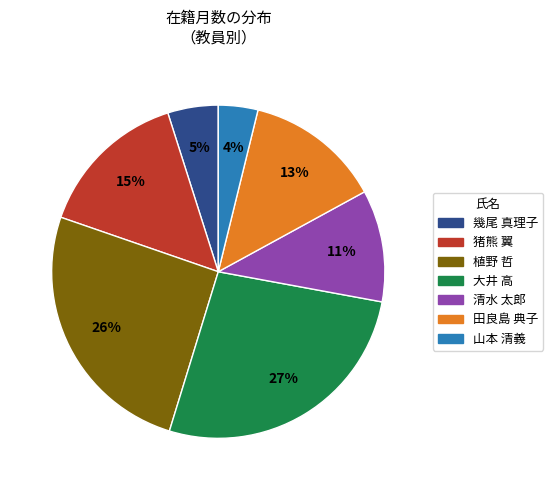

The 清水 太郎 slice represents 11% of the pie. True or false?

True